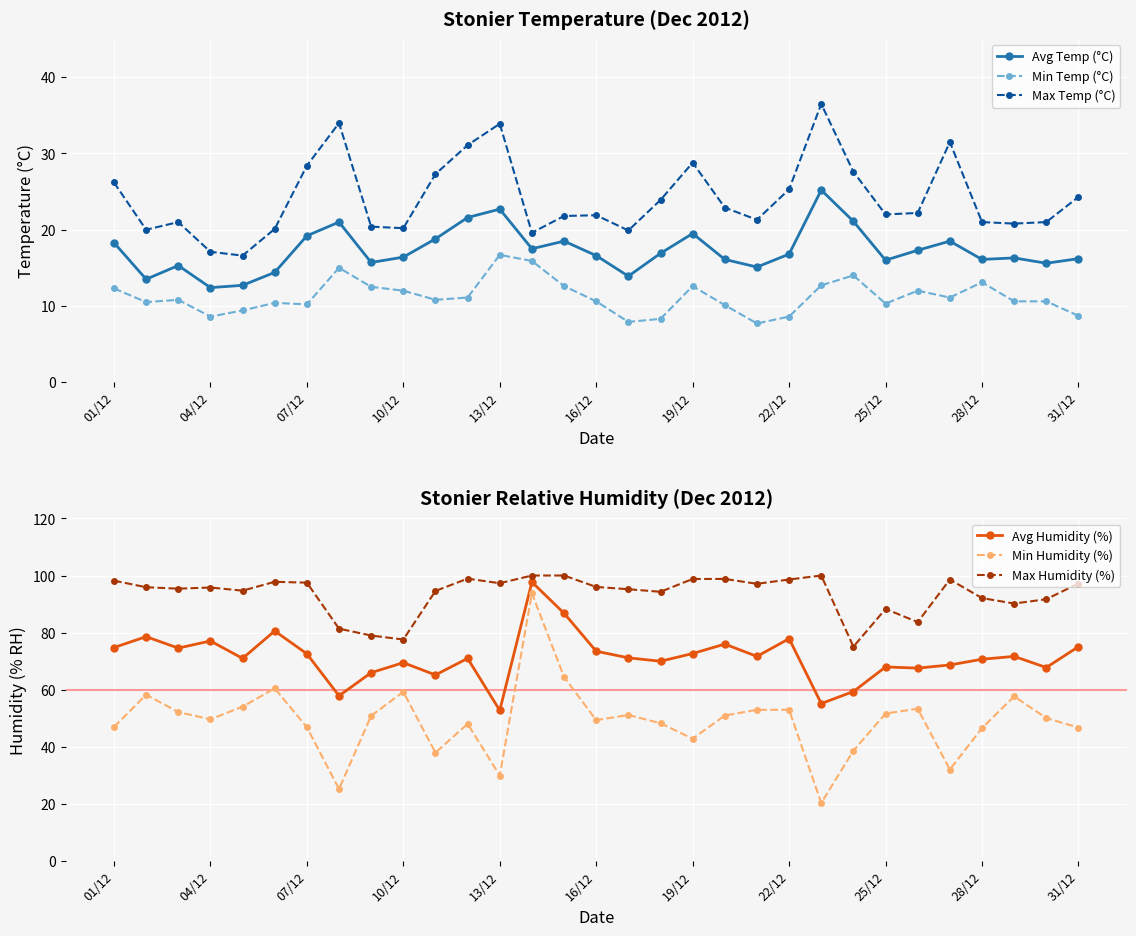

What is the lowest value of the Min Temp (°C) series?

7.7